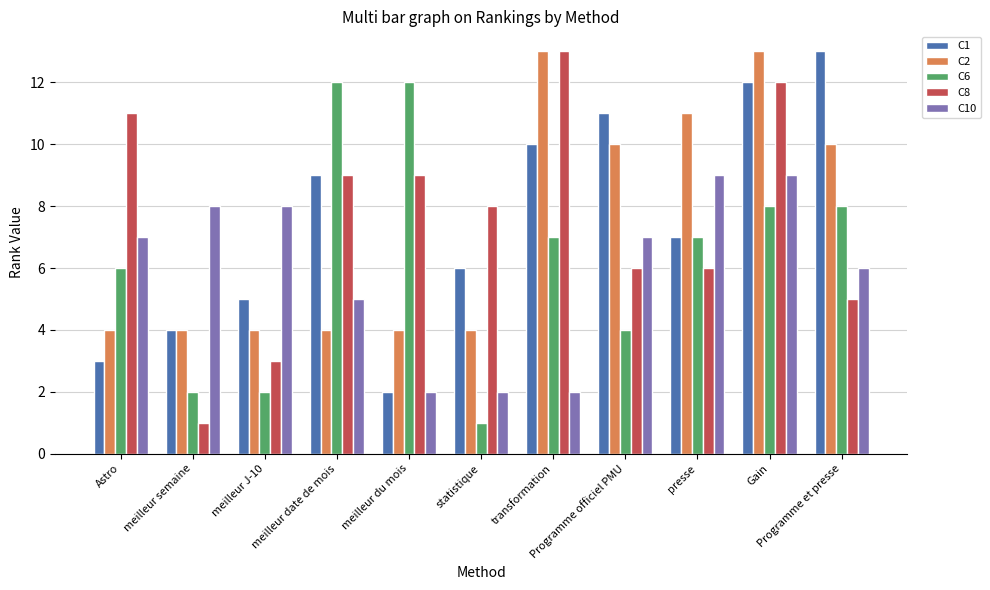

List the labels in order of C1 value, largest first.

Programme et presse, Gain, Programme officiel PMU, transformation, meilleur date de mois, presse, statistique, meilleur J-10, meilleur semaine, Astro, meilleur du mois